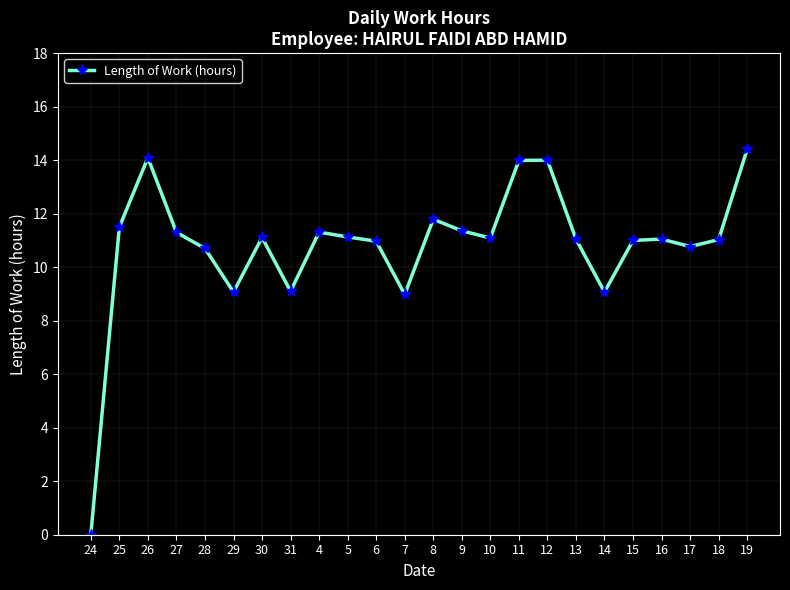

What is the value of the 19th point from the left?

9.1